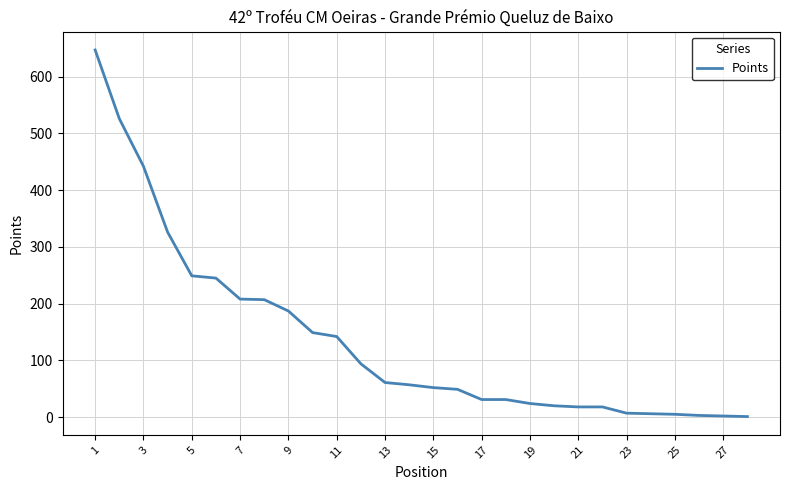

What is the sum of all values?

3807